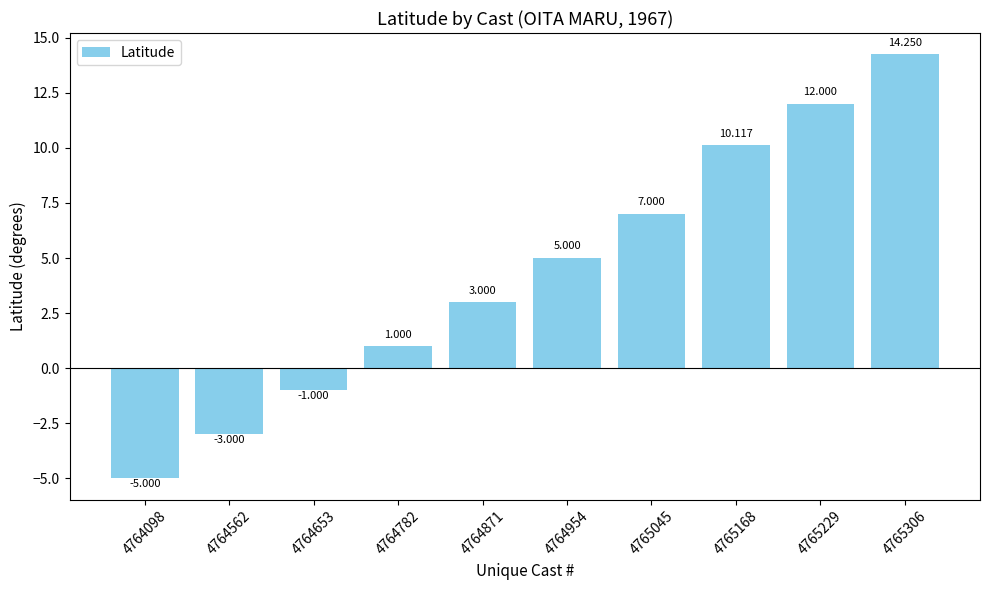

How many values are above zero?

7